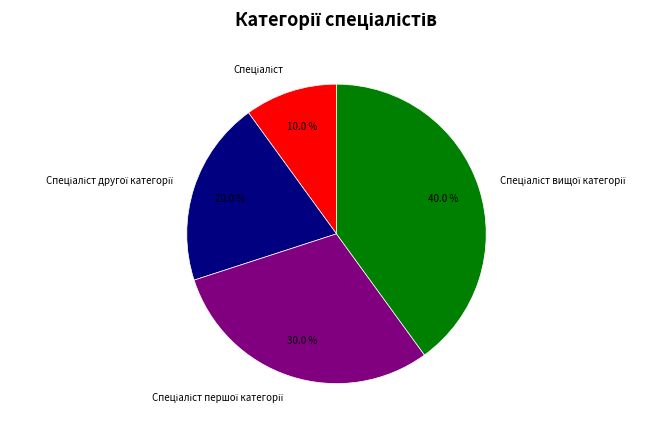

Does any single category account for the majority?

No